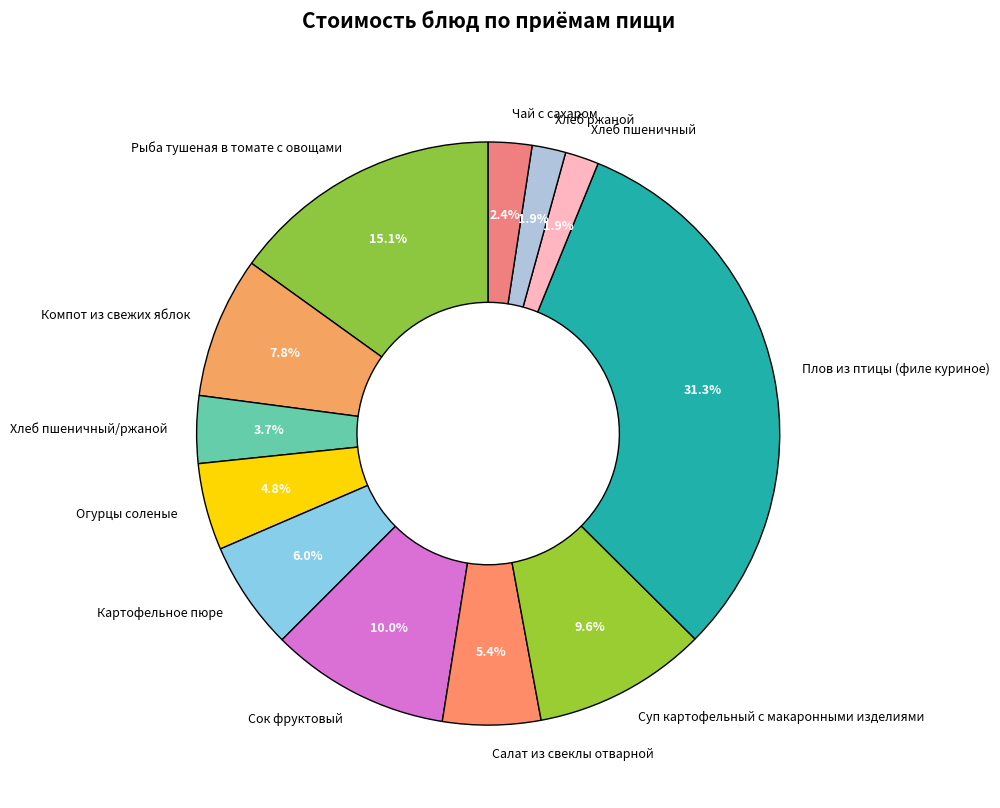

Is Хлеб пшеничный/ржаной the majority of the pie?

No